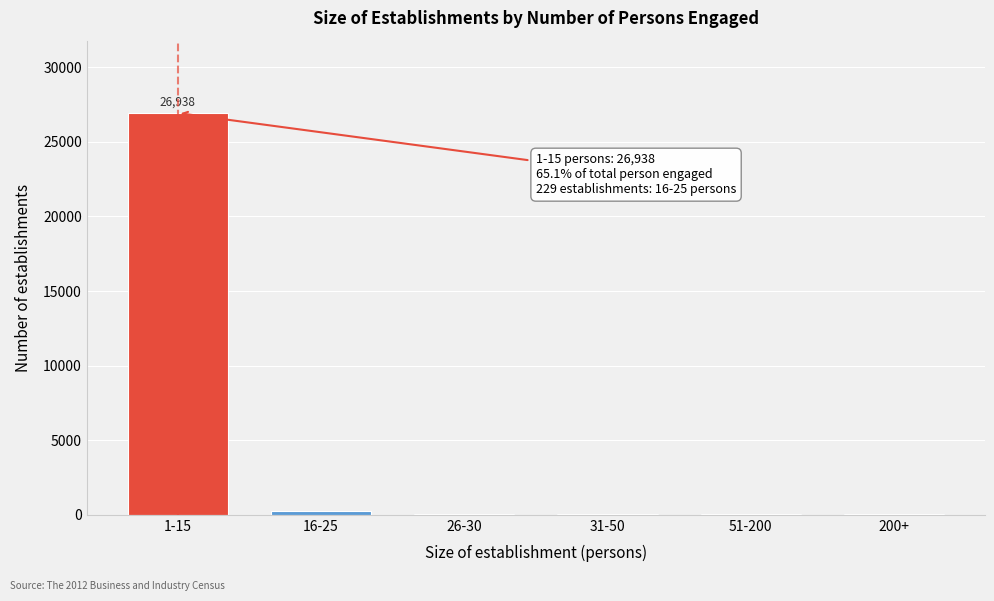

Which label corresponds to the largest value in the chart?

1-15